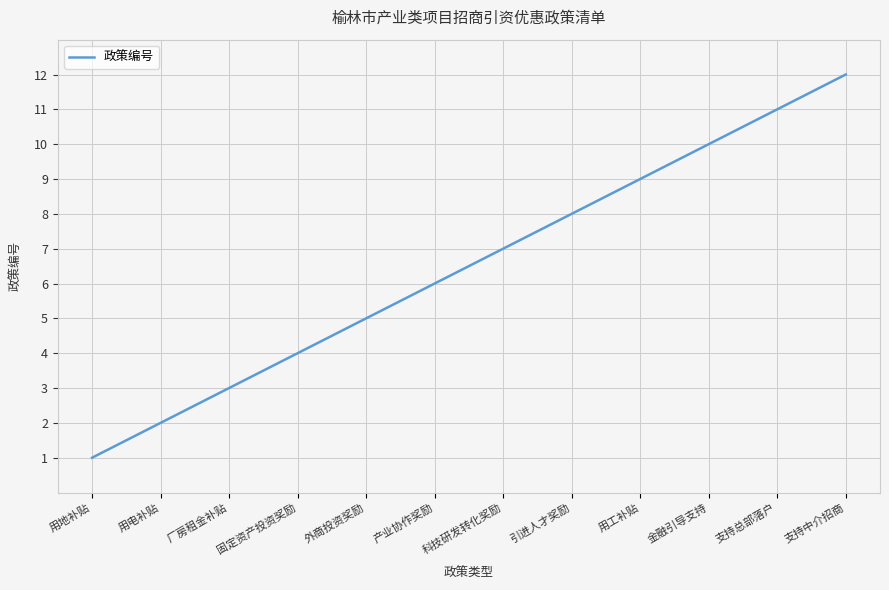

The chart shows a value of 8 at 外商投资奖励. True or false?

False